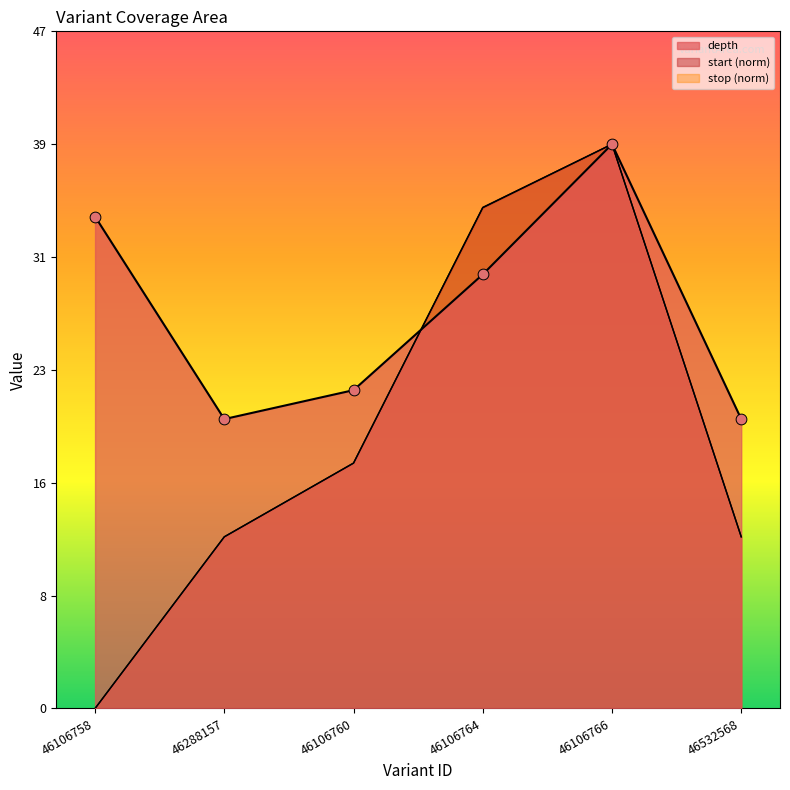

Which series contains the highest Y value?

depth